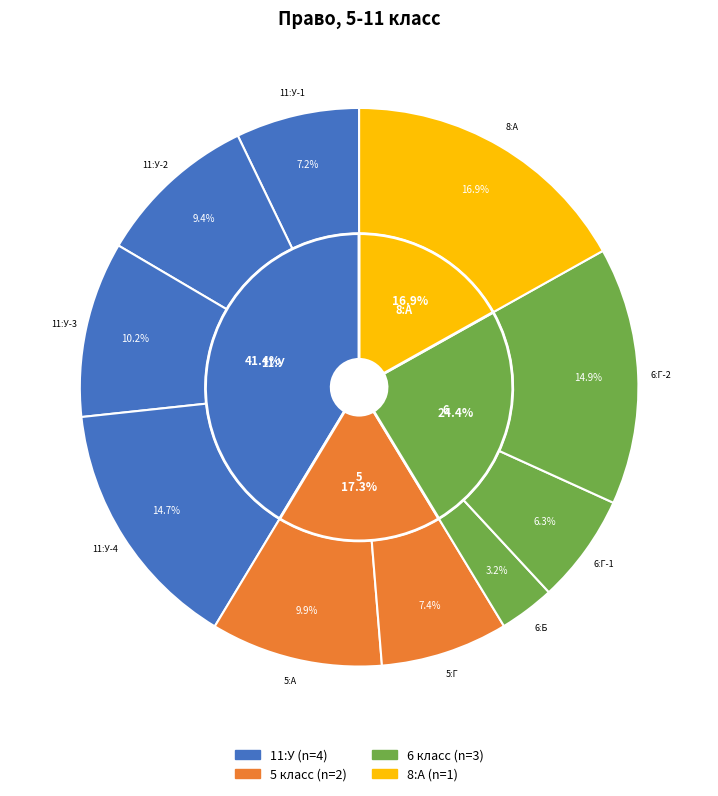

To the nearest percent, what is the average slice percentage?

10%